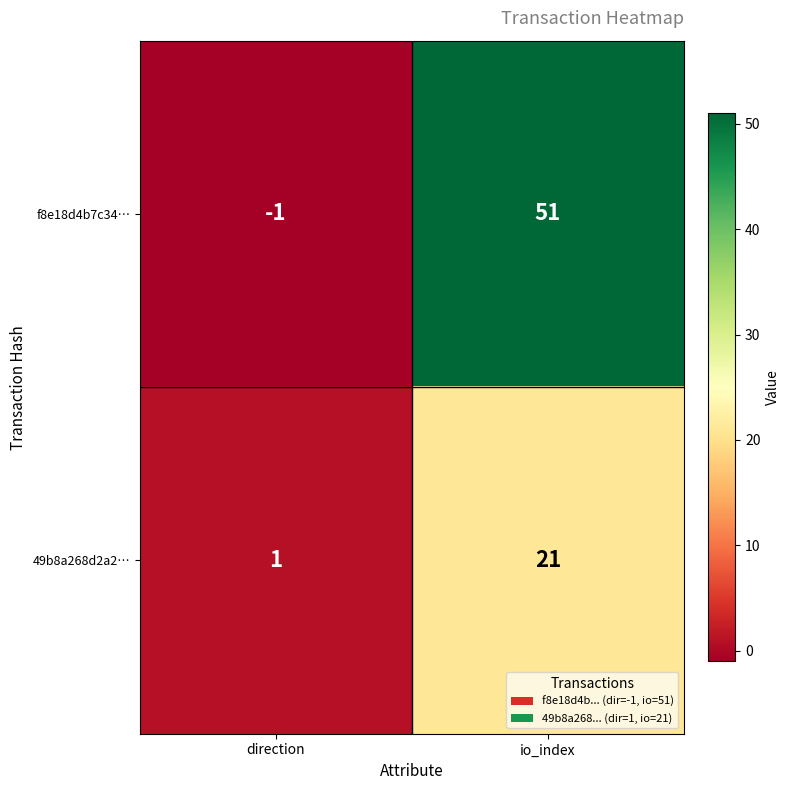

At how many categories does at least one series exceed 4?

1